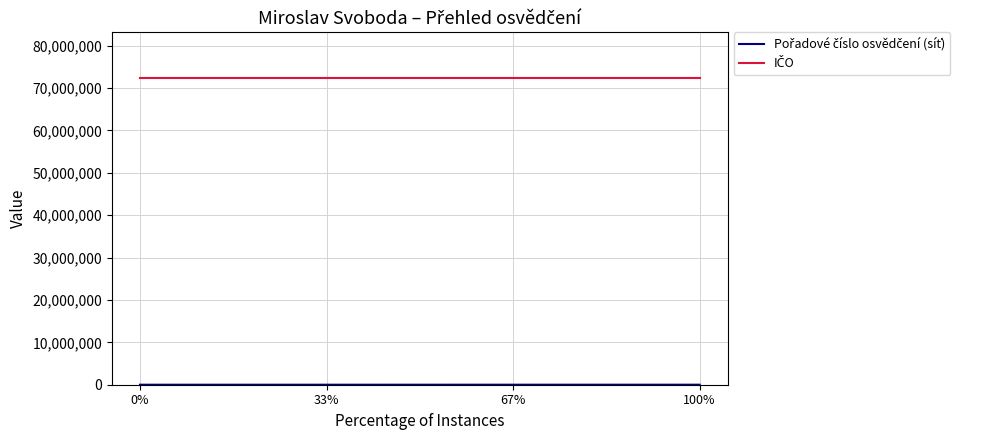

At how many categories does at least one series exceed 45057612?

4